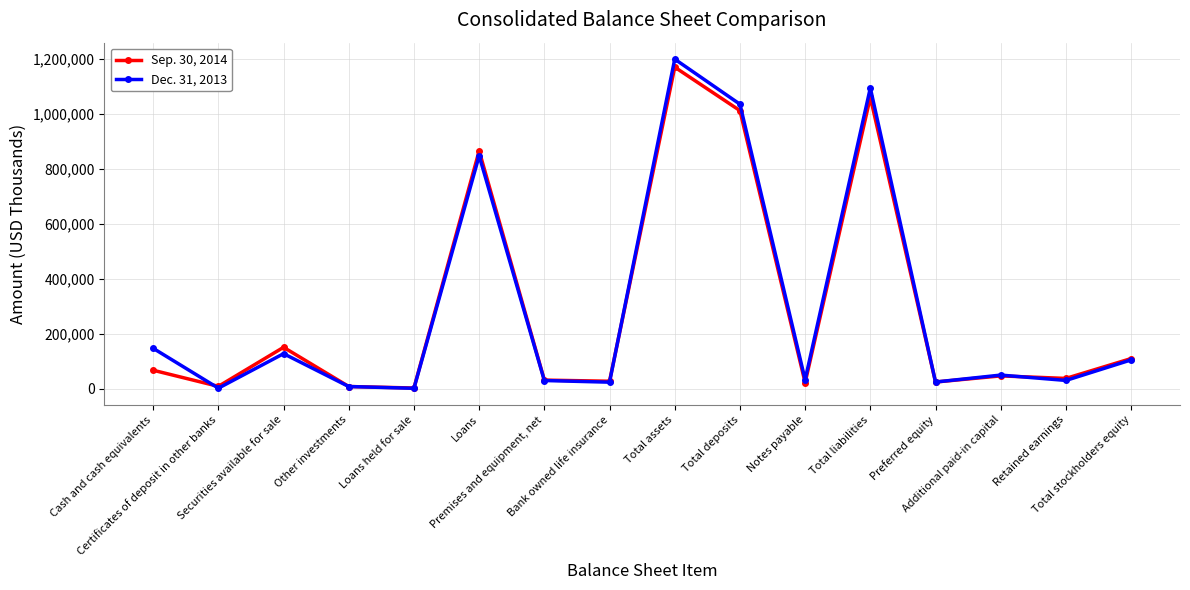

The value of Sep. 30, 2014 at Cash and cash equivalents is 21661. True or false?

False